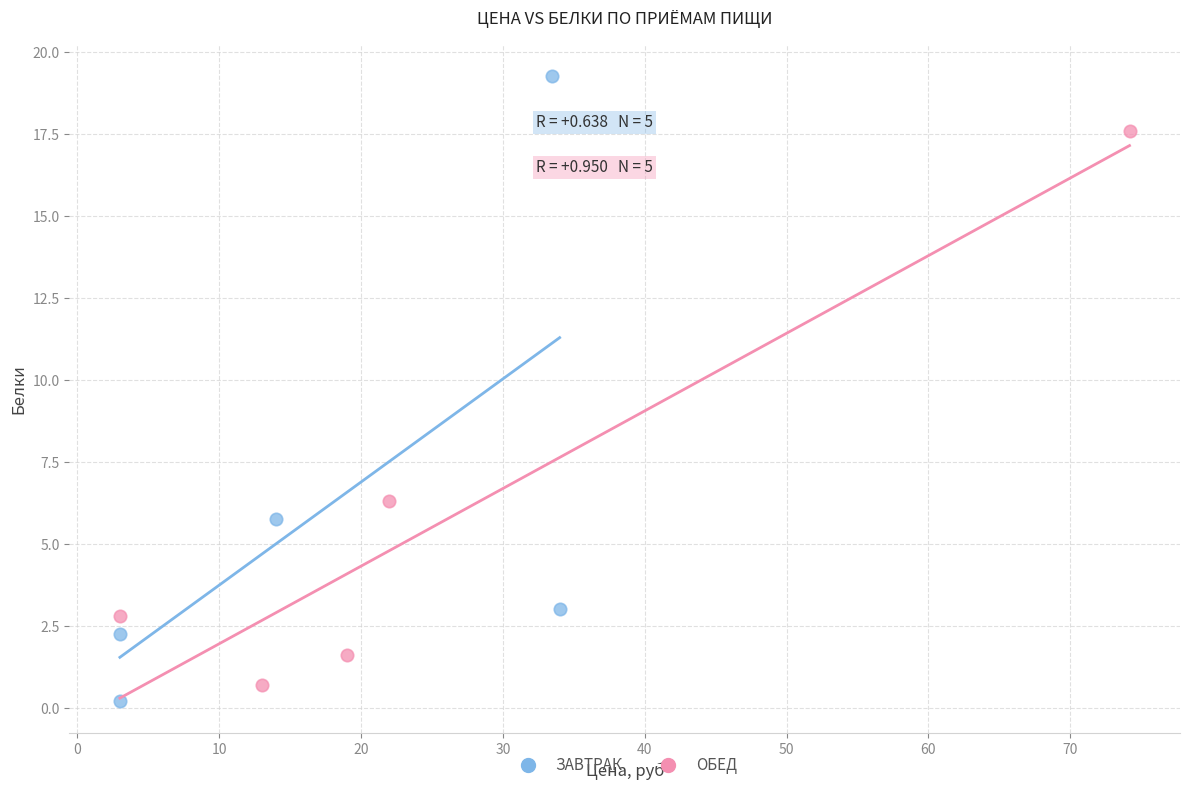

Which series has the widest spread of Y values?

ЗАВТРАК